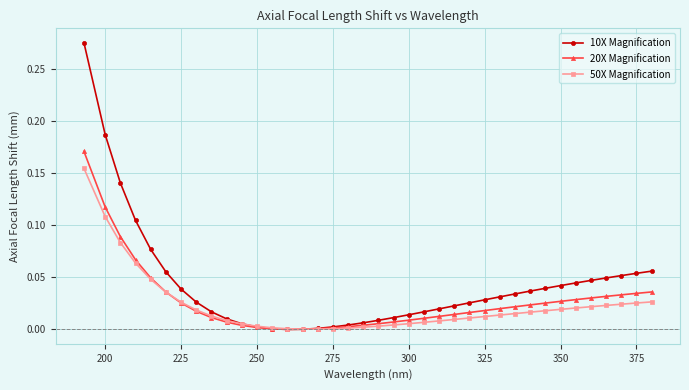

Which series has the widest spread of values?

10X Magnification